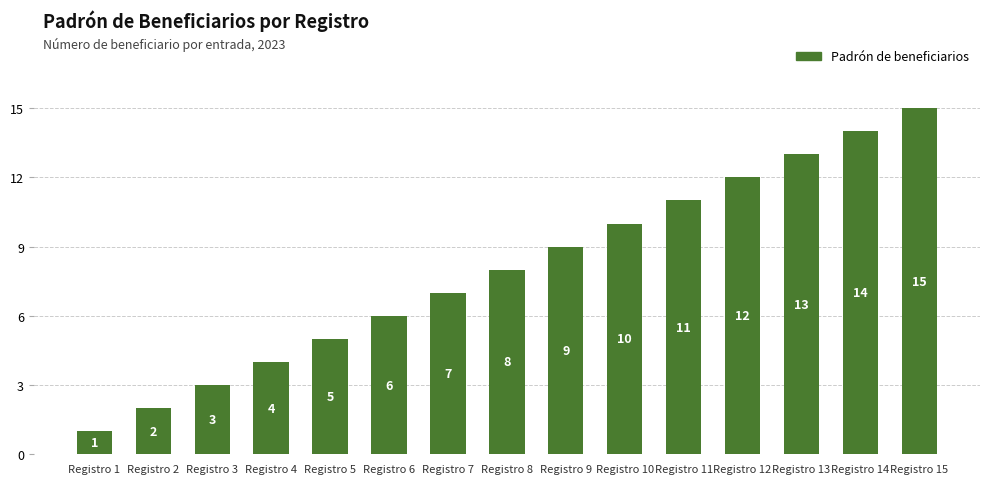

What is the value of the 2nd bar from the left?

2